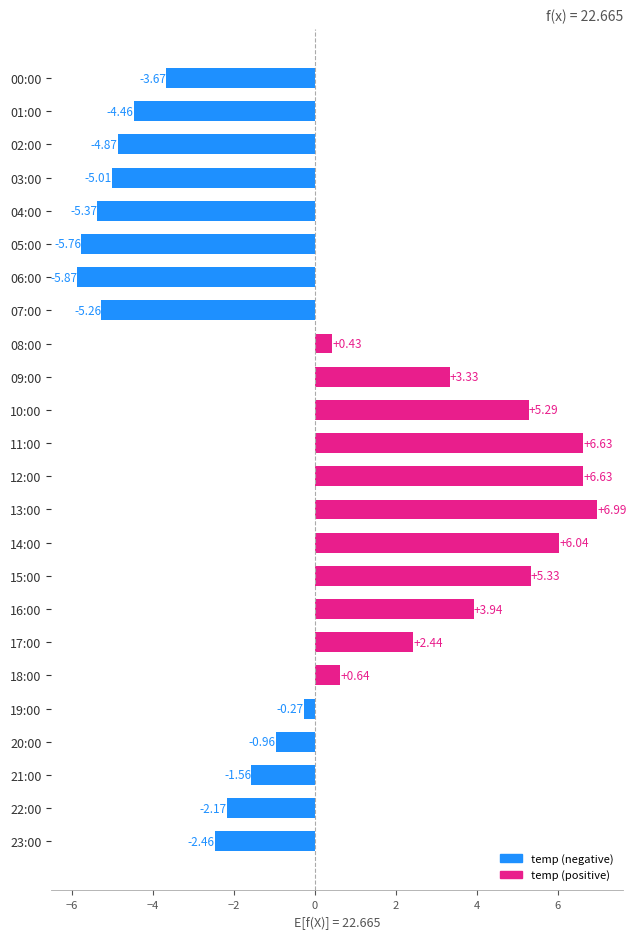

What is the change in value from 00:00 to 08:00?

+4.1